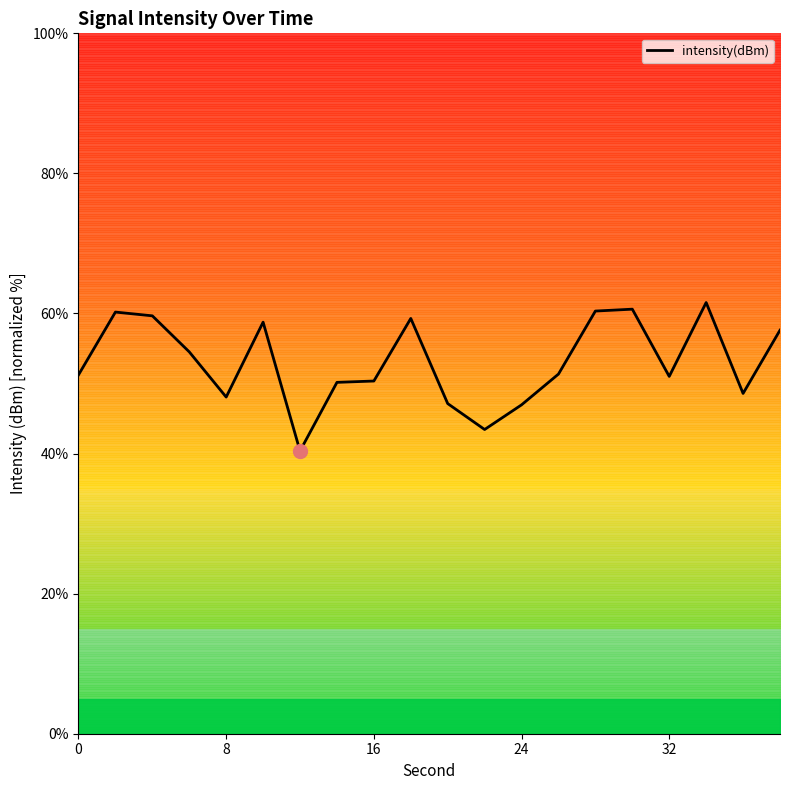

What is the sum of all values?

1061.3